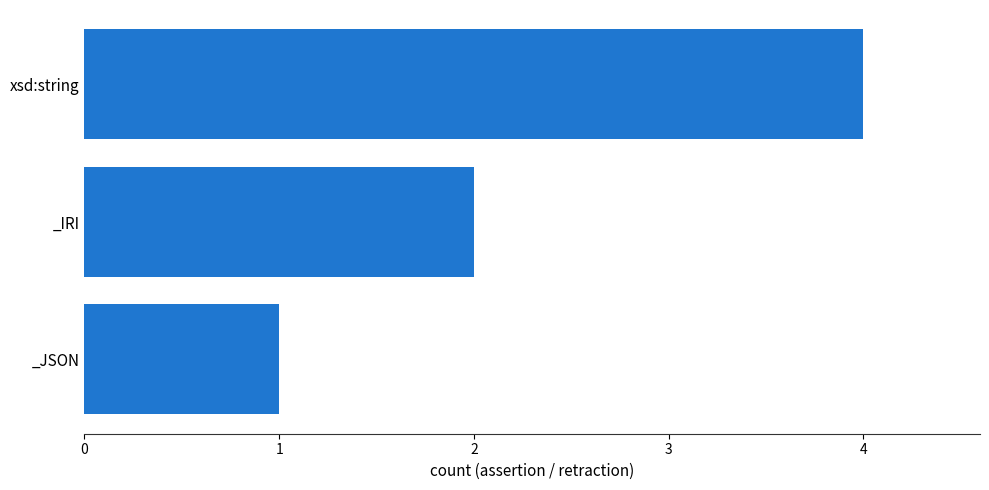

How many data points are less than 2?

1